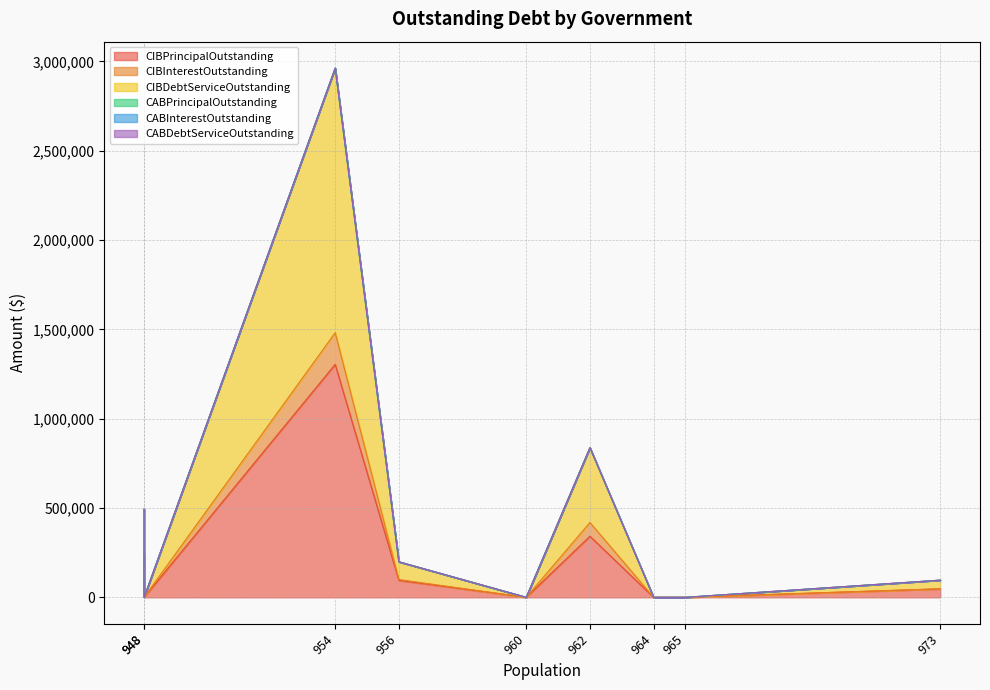

List the series in order of their peak value, highest first.

CIBDebtServiceOutstanding, CIBPrincipalOutstanding, CIBInterestOutstanding, CABPrincipalOutstanding, CABInterestOutstanding, CABDebtServiceOutstanding